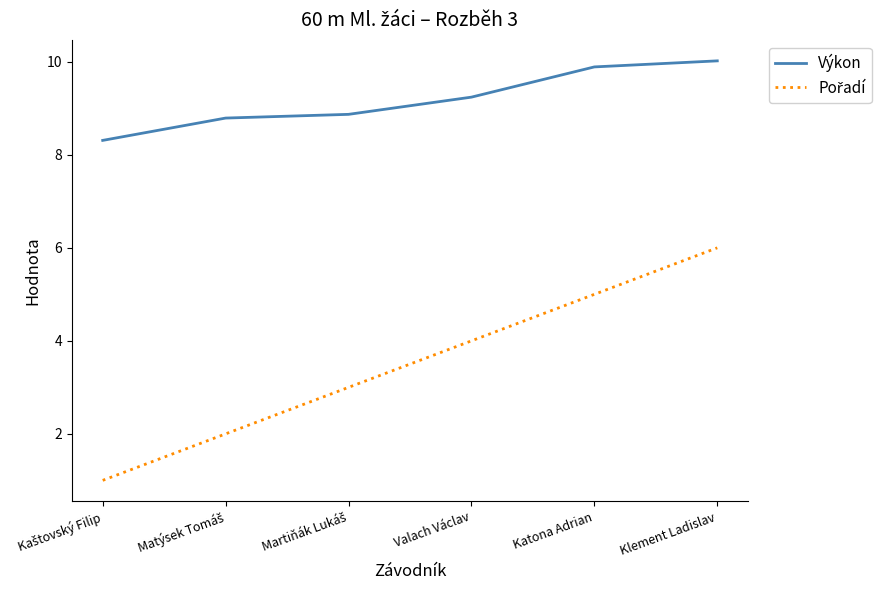

True or false: Výkon has a value of 14.8 at Katona Adrian.

False